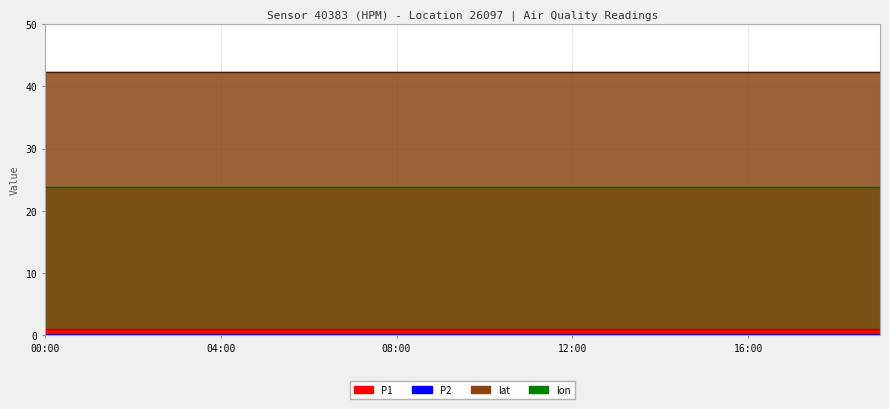

True or false: P1 has a value of 1.0 at 09:00.

True